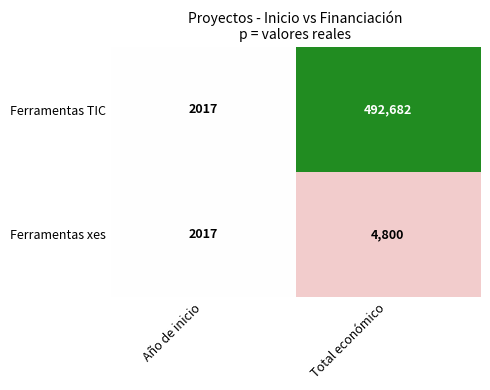

What is the maximum value shown in the chart?

492682